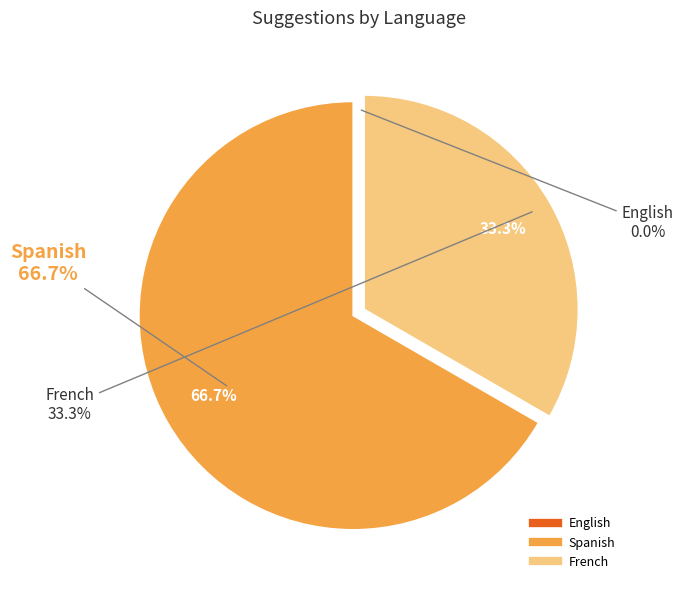

Does English account for over 50% of the chart?

No